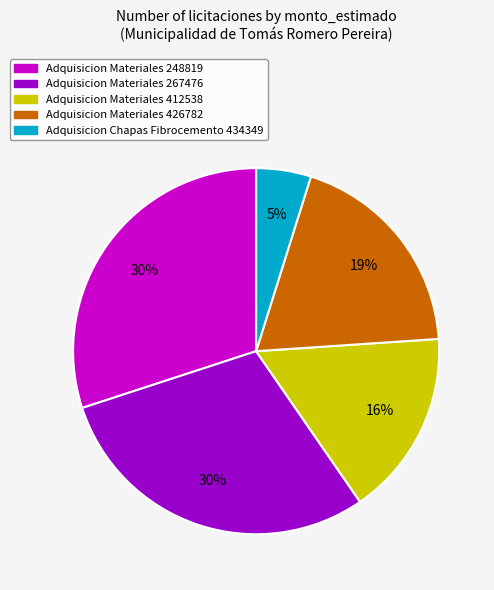

Is the sum of Adquisicion Chapas Fibrocemento 434349 and Adquisicion Materiales 248819 greater than half?

No